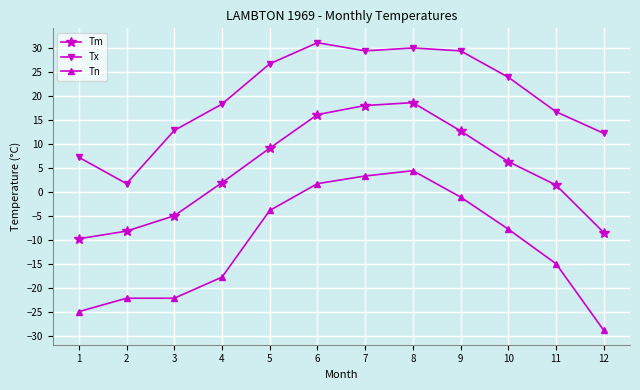

What is the approximate value of Tx at 4?

18.3